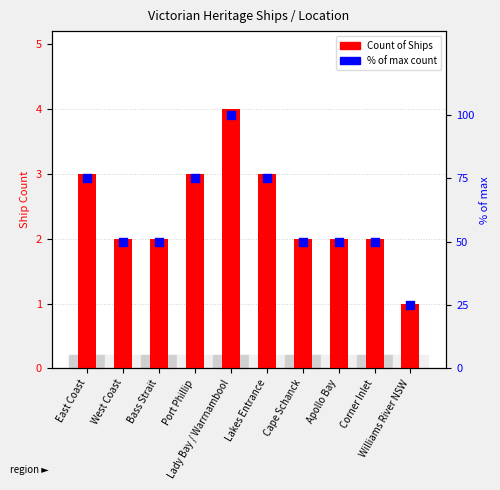

Which series reaches the maximum Y coordinate?

% of max